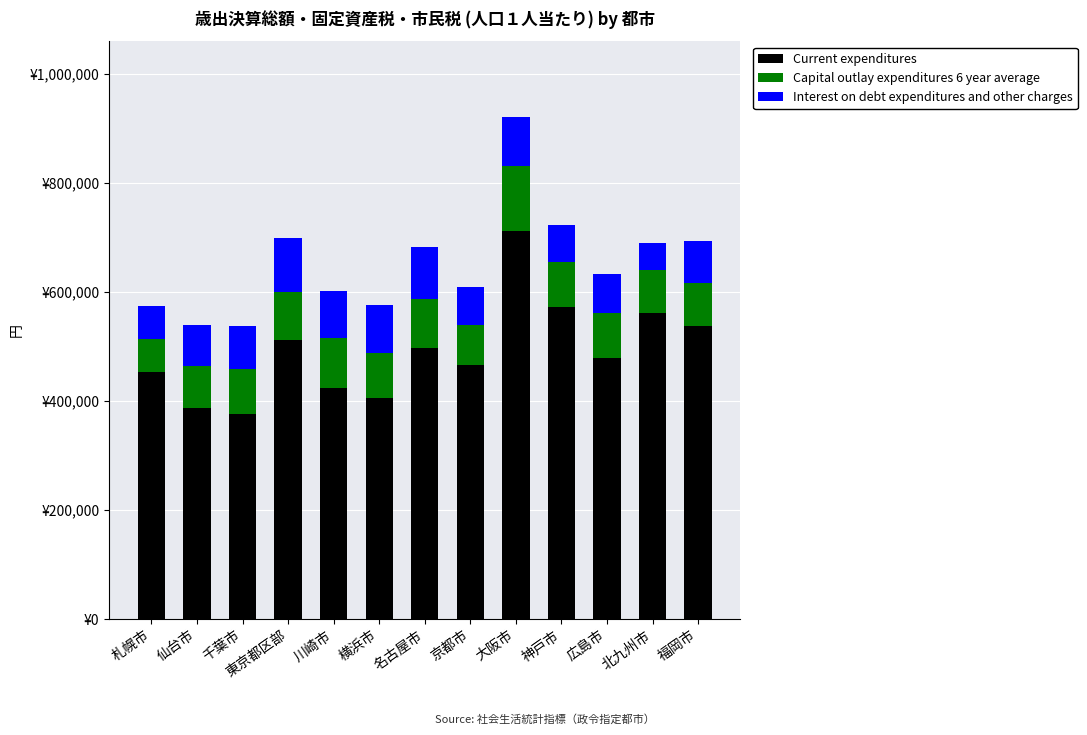

What is the label of the 5th bar from the right?

大阪市